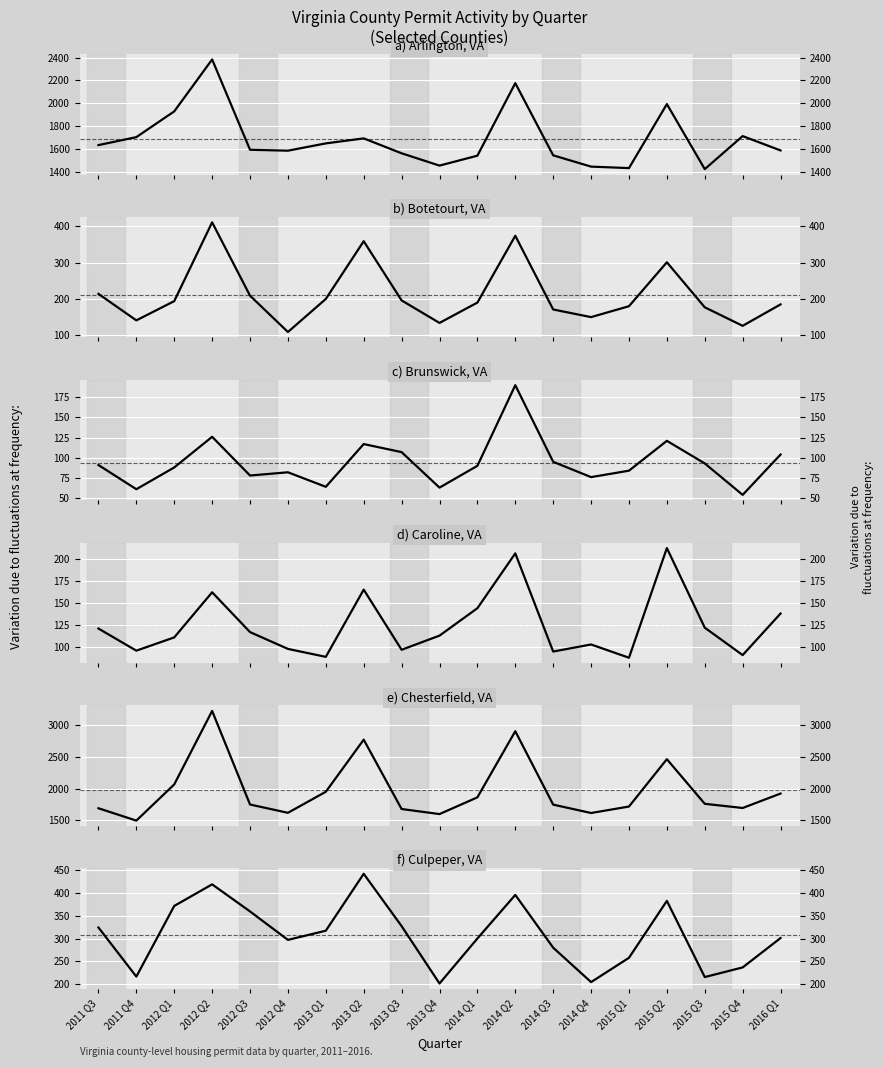

True or false: Botetourt, VA and Arlington, VA intersect in this chart.

False